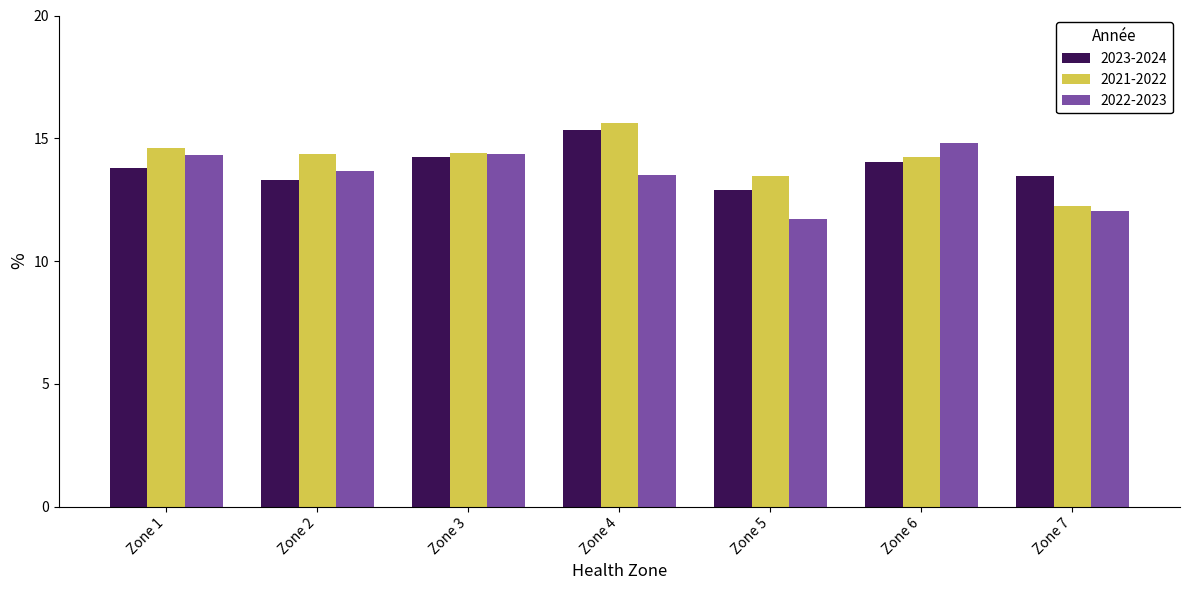

Where does the 2023-2024 series first go above 13?

Zone 1